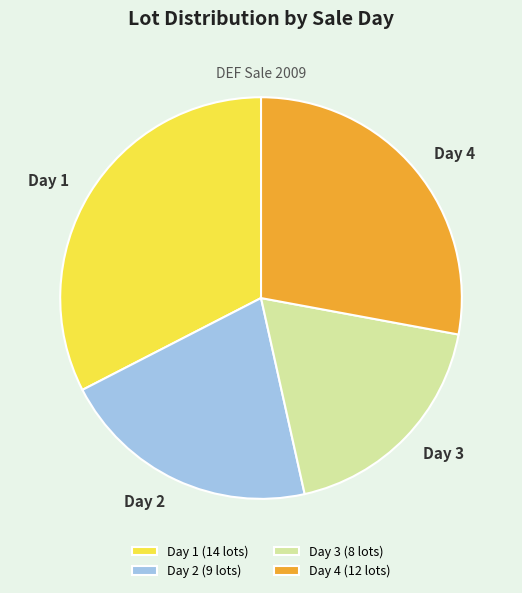

True or false: Day 4 accounts for 28% of the total.

True